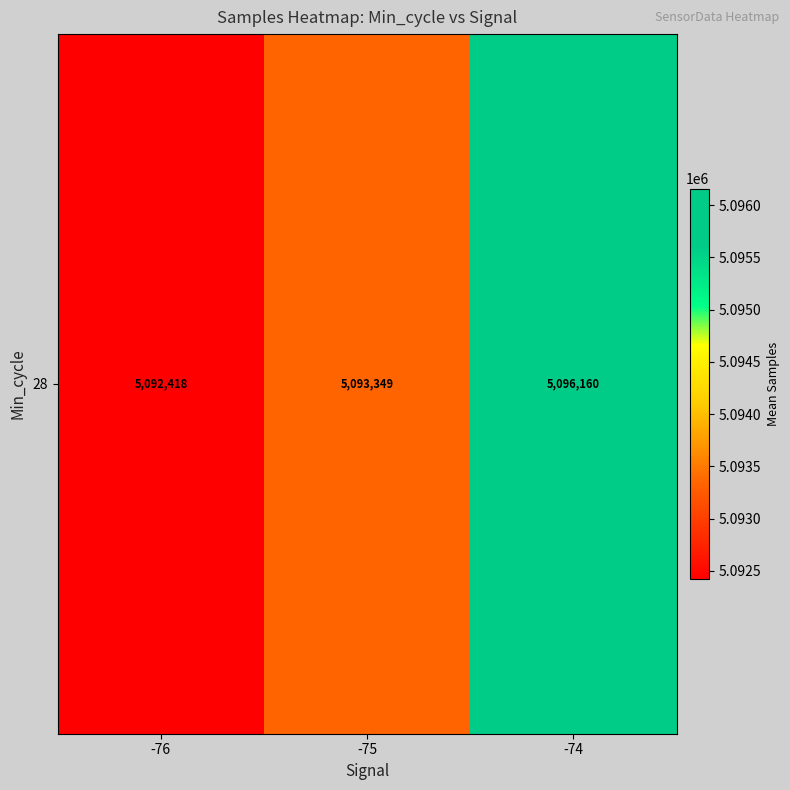

Reading left to right, list all the values displayed in this chart.

-76=5092418.0	-75=5093349.0	-74=5096160.2